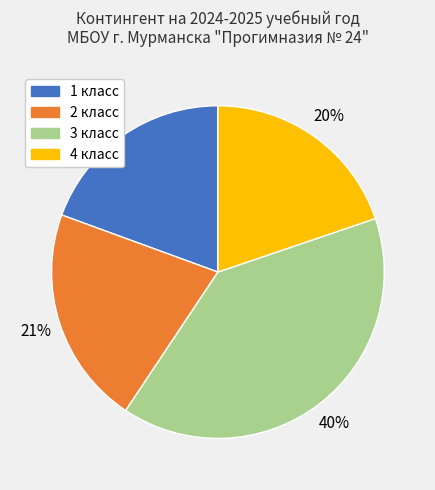

What is the largest slice in the pie chart?

3 класс